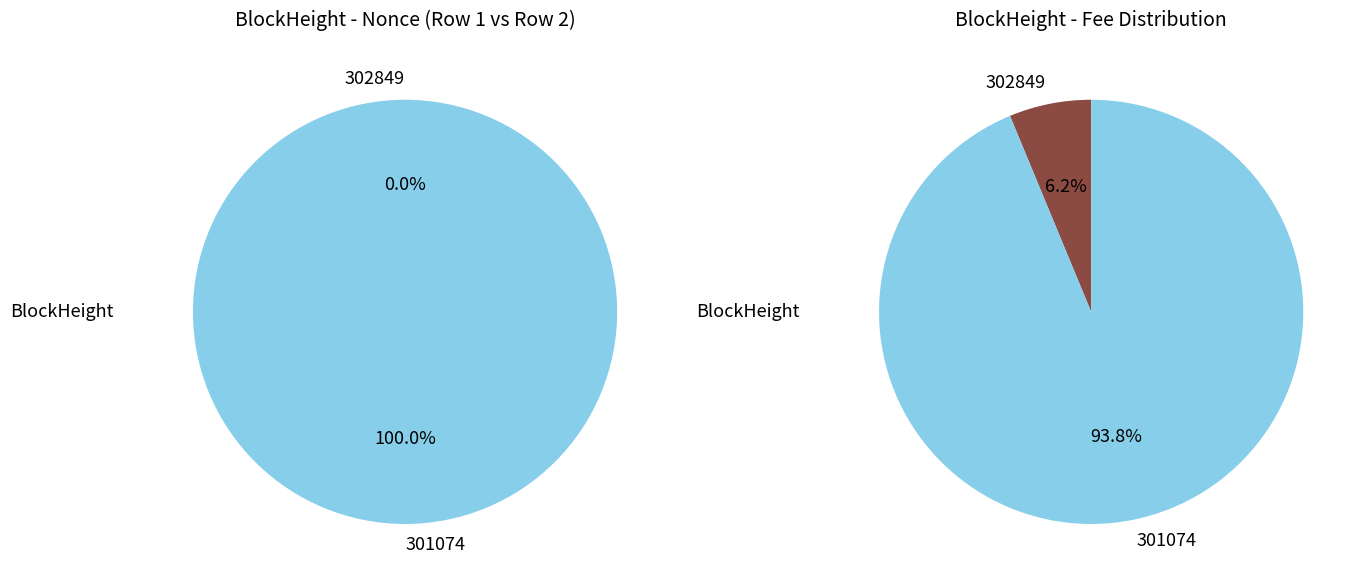

To the nearest percent, what portion does 301074 represent?

100%